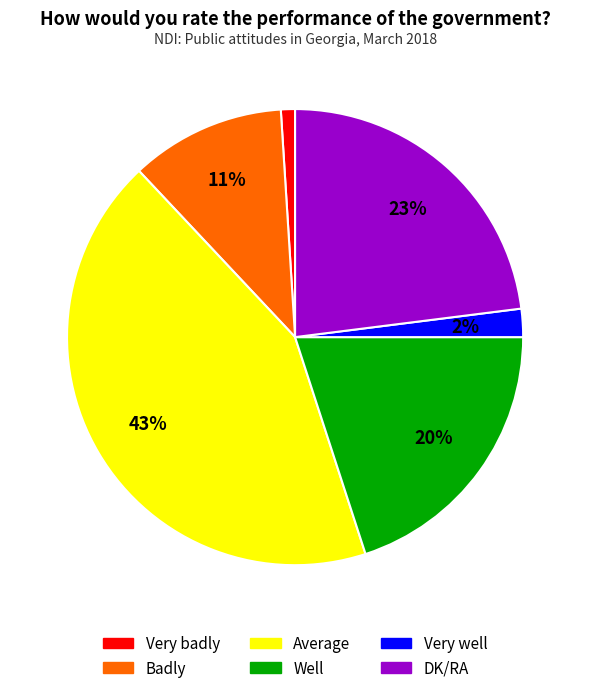

True or false: Well accounts for 20% of the total.

True